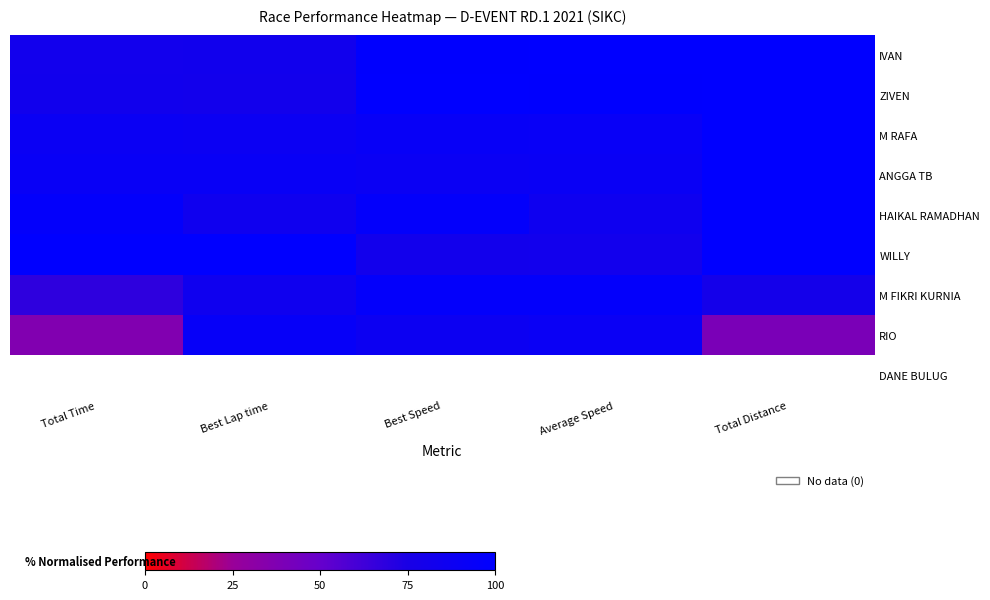

The RIO series shows 87.6 at Best Speed. True or false?

True